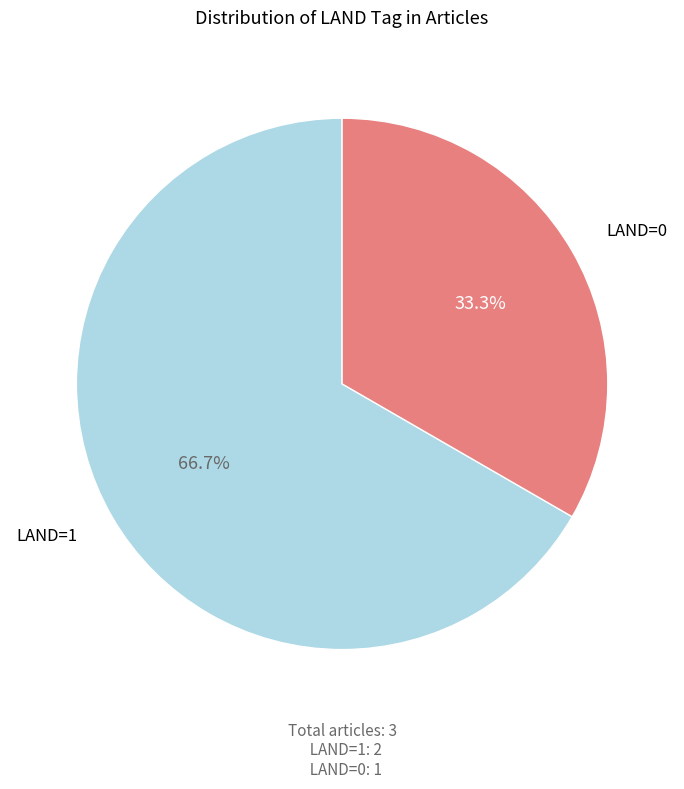

To the nearest percent, what is the average slice percentage?

50%